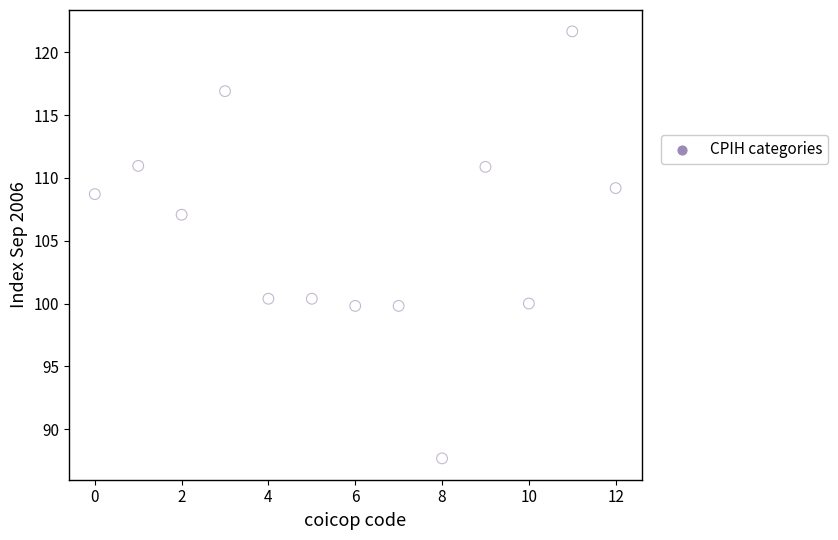

What is the range of Y values (max minus min)?

34.0